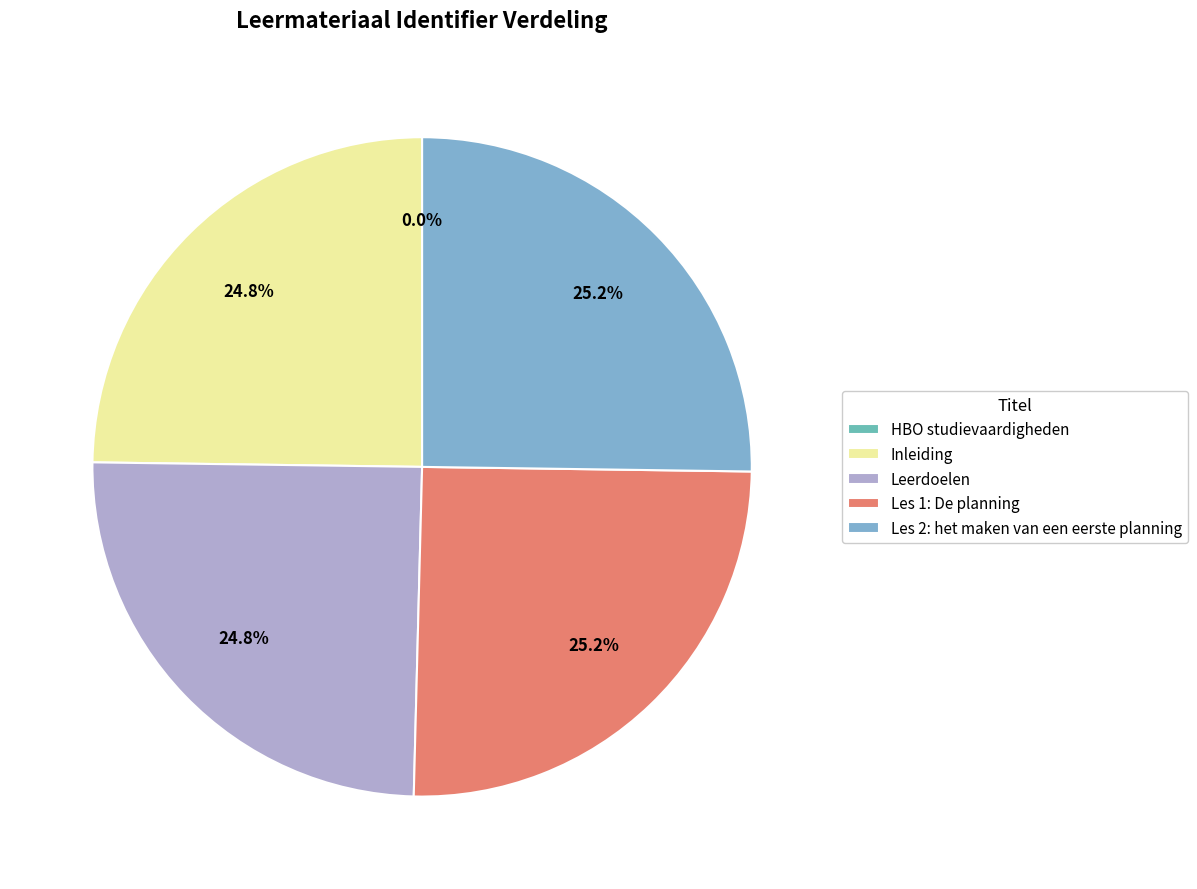

Is Inleiding the majority of the pie?

No